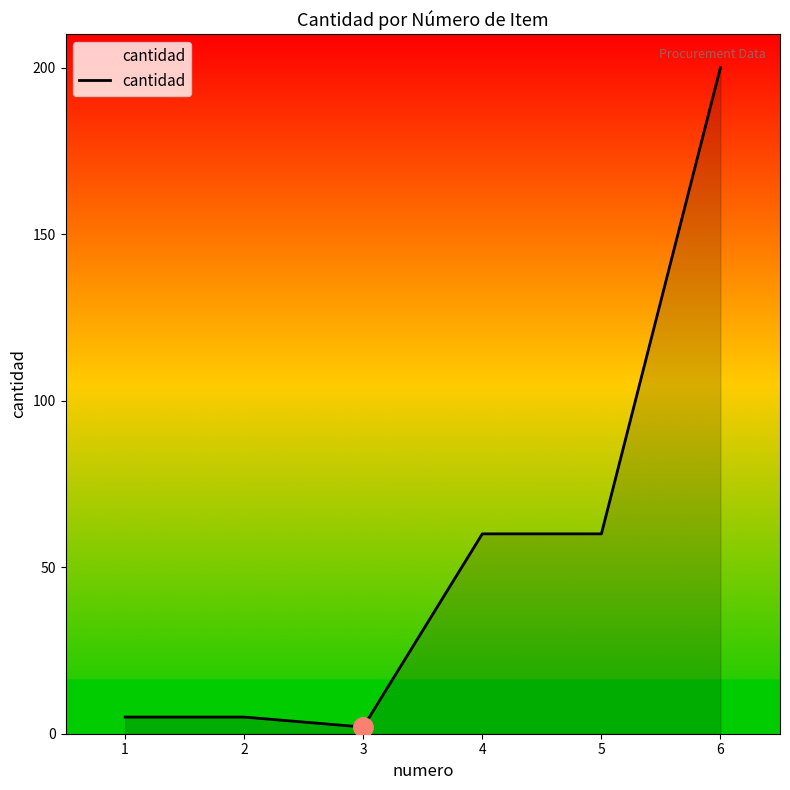

What is the difference between the second highest and second lowest values?

55